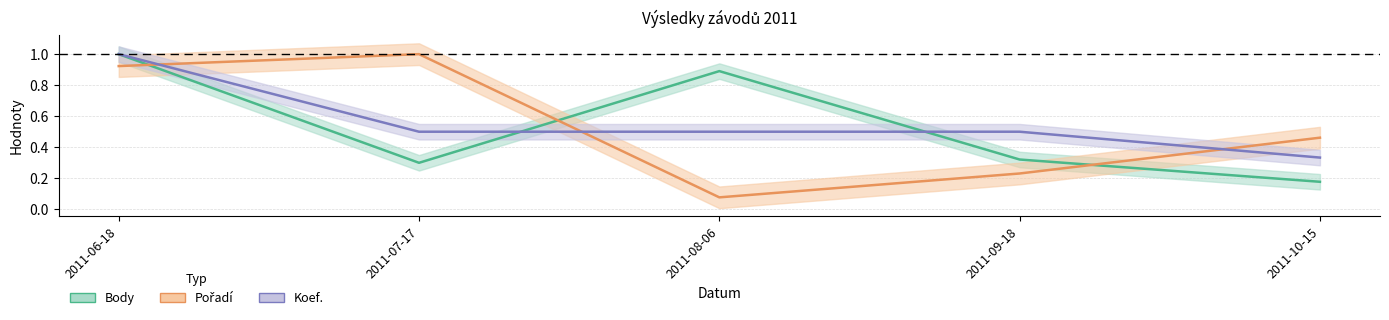

Count the number of categories in the chart.

5